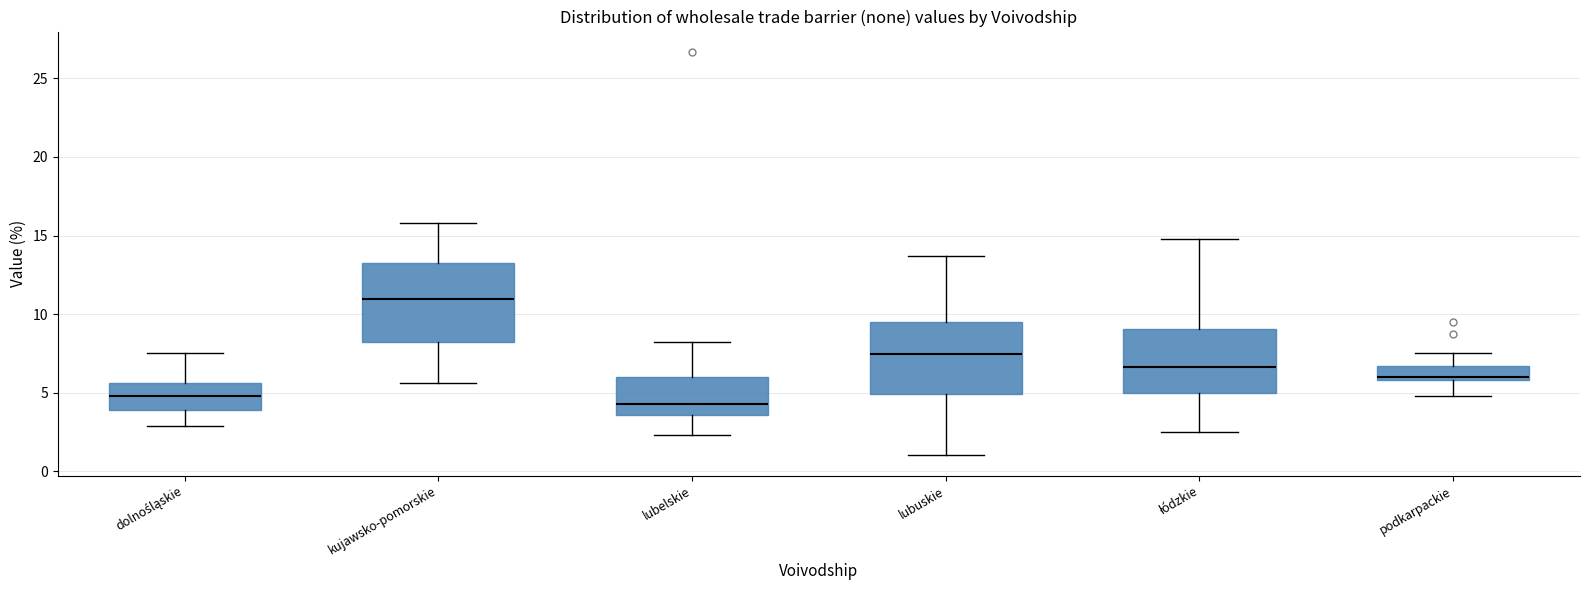

Reading left to right, read every box against the y-axis: the position of its median line, the range the box covers, and the ends of its whiskers. The values are not printed on the chart, so give them approximately, as read against the axis.

dolnośląskie: median 5.0, box 4.0 to 5.5, whiskers 3.0 to 7.5
kujawsko-pomorskie: median 11.0, box 8.0 to 13.5, whiskers 5.5 to 16.0
lubelskie: median 4.5, box 3.5 to 6.0, whiskers 2.5 to 8.0
lubuskie: median 7.5, box 5.0 to 9.5, whiskers 1.0 to 13.5
łódzkie: median 6.5, box 5.0 to 9.0, whiskers 2.5 to 15.0
podkarpackie: median 6.0 (just above the box's lower edge), box 6.0 to 6.5, whiskers 5.0 to 7.5